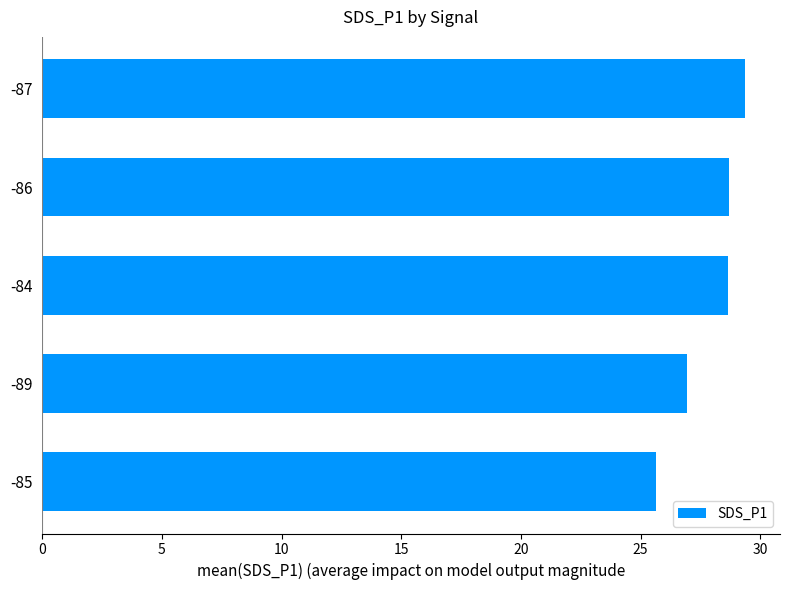

What position from the top is -89?

4